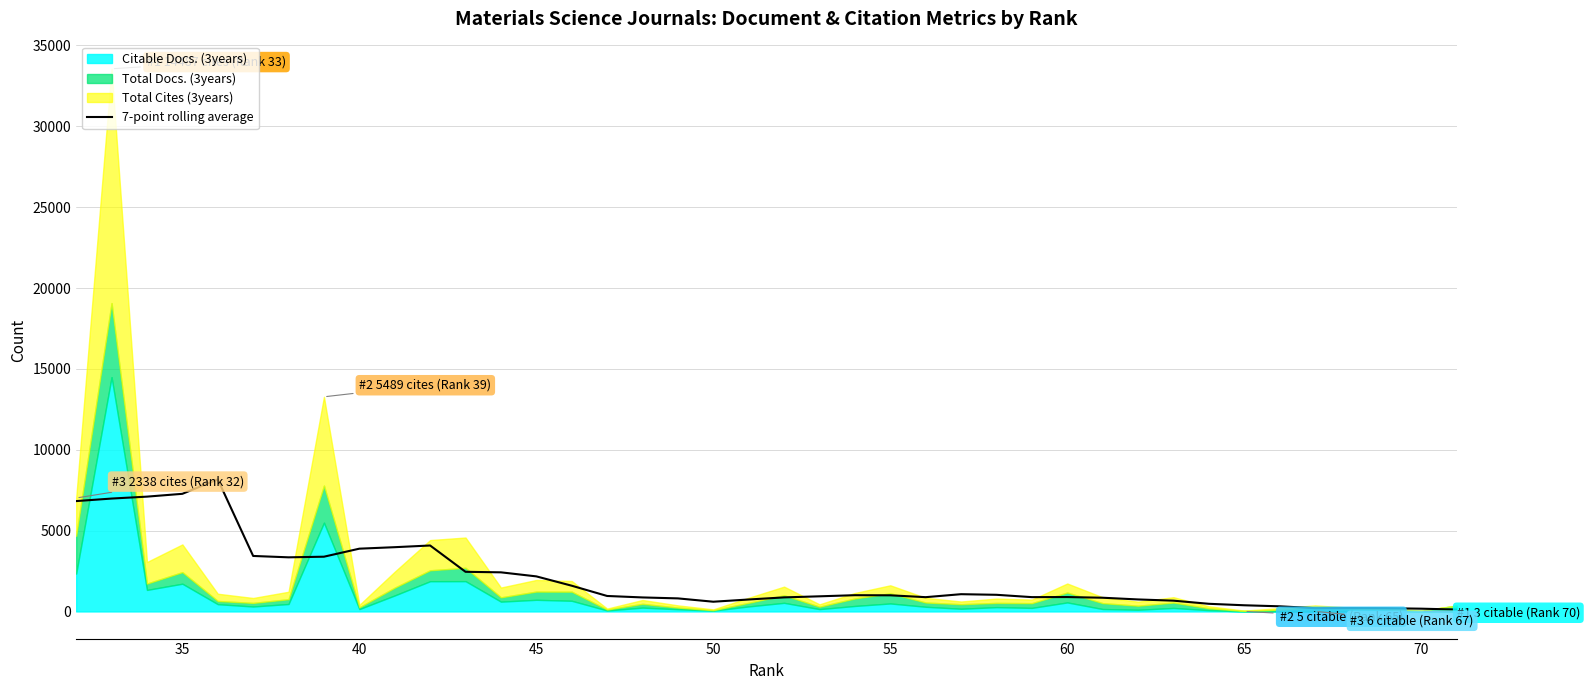

What is the smallest value displayed?

118.0